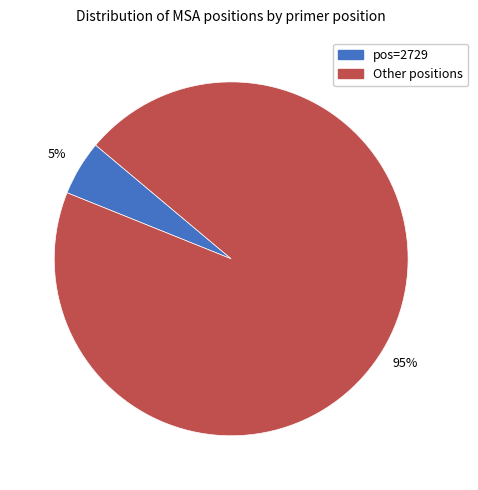

How many segments does this pie chart have?

2